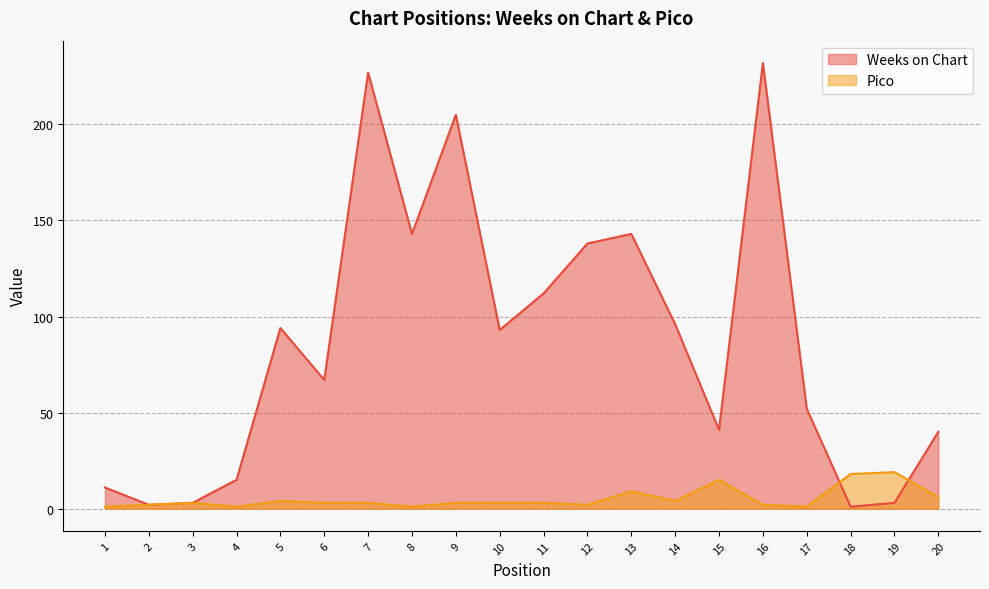

How many interior local valleys does the Pico series have?

5